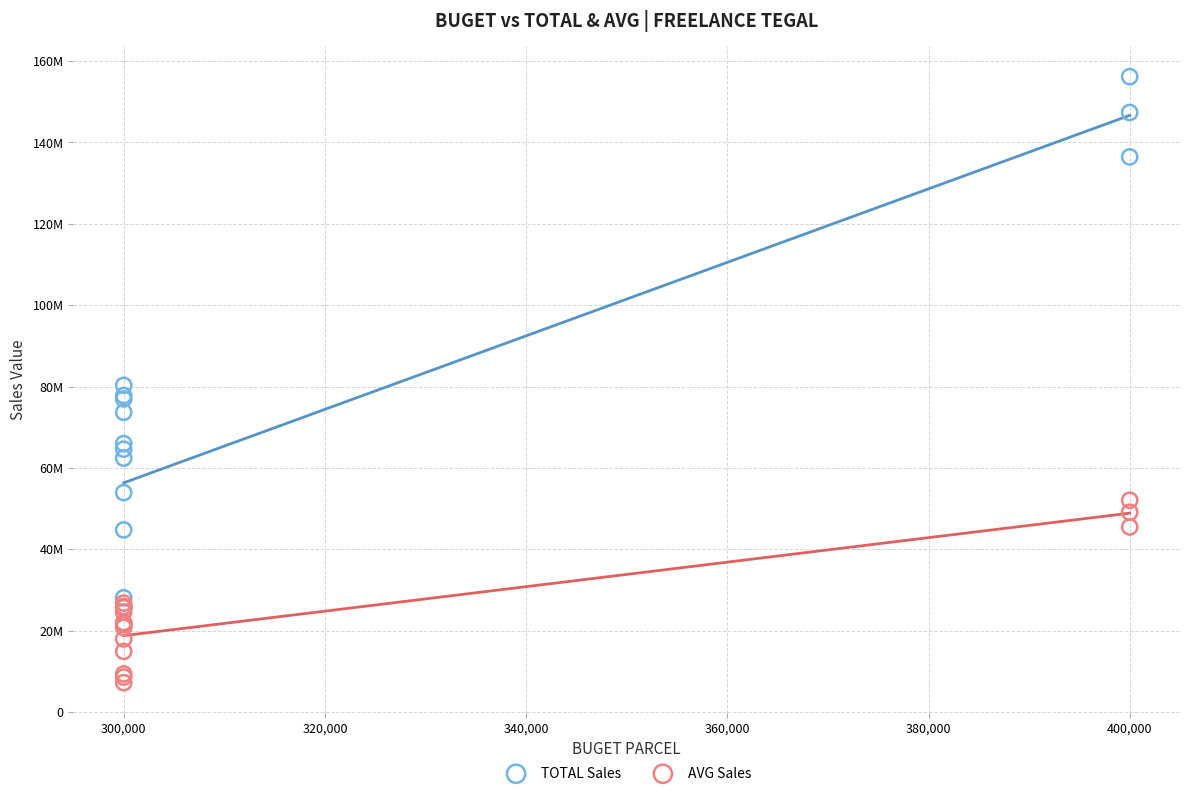

What are all the series names shown in the legend?

TOTAL Sales, AVG Sales